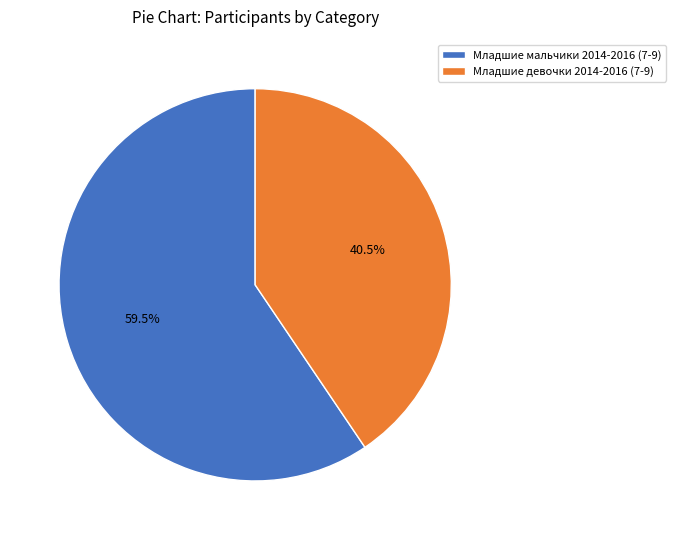

What is the ratio of the value at Младшие девочки 2014-2016 (7-9) to the value at Младшие мальчики 2014-2016 (7-9)?

0.7